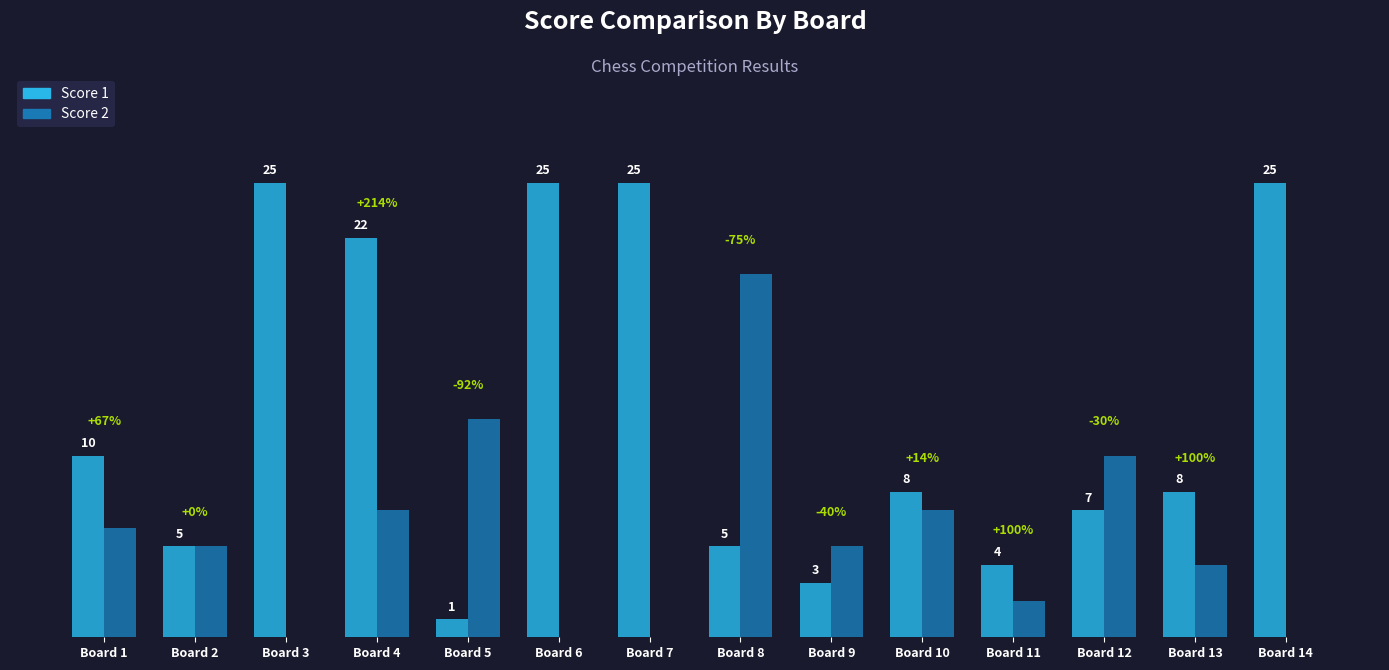

At which label does Score 2 reach its peak?

Board 8